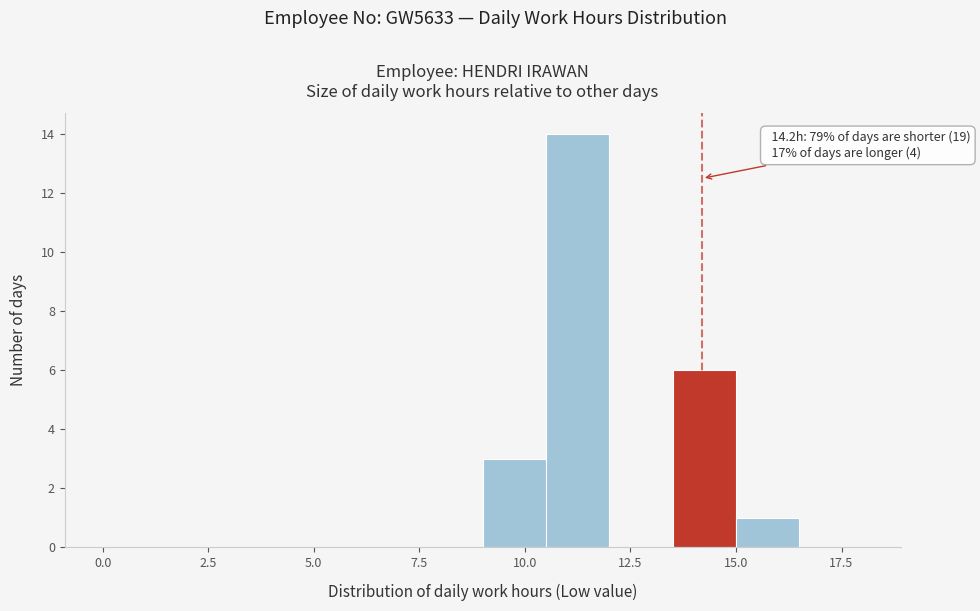

Read against the x-axis, roughly where is the centre of the tallest bar?

11.5